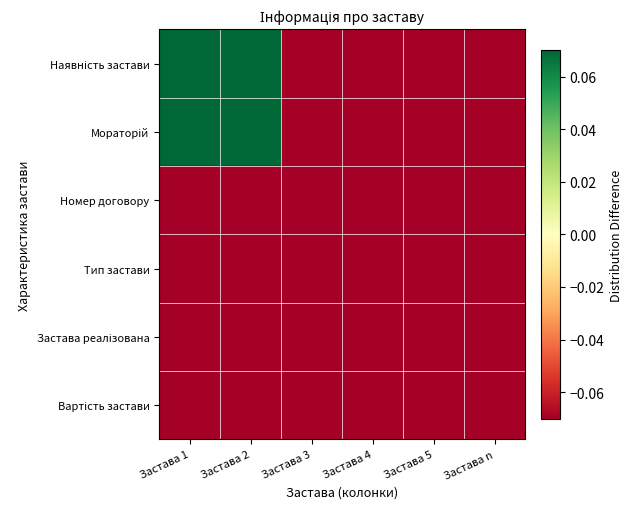

List the series in order of their peak value, lowest first.

Номер договору, Тип застави, Застава реалізована, Вартість застави, Наявність застави, Мораторій